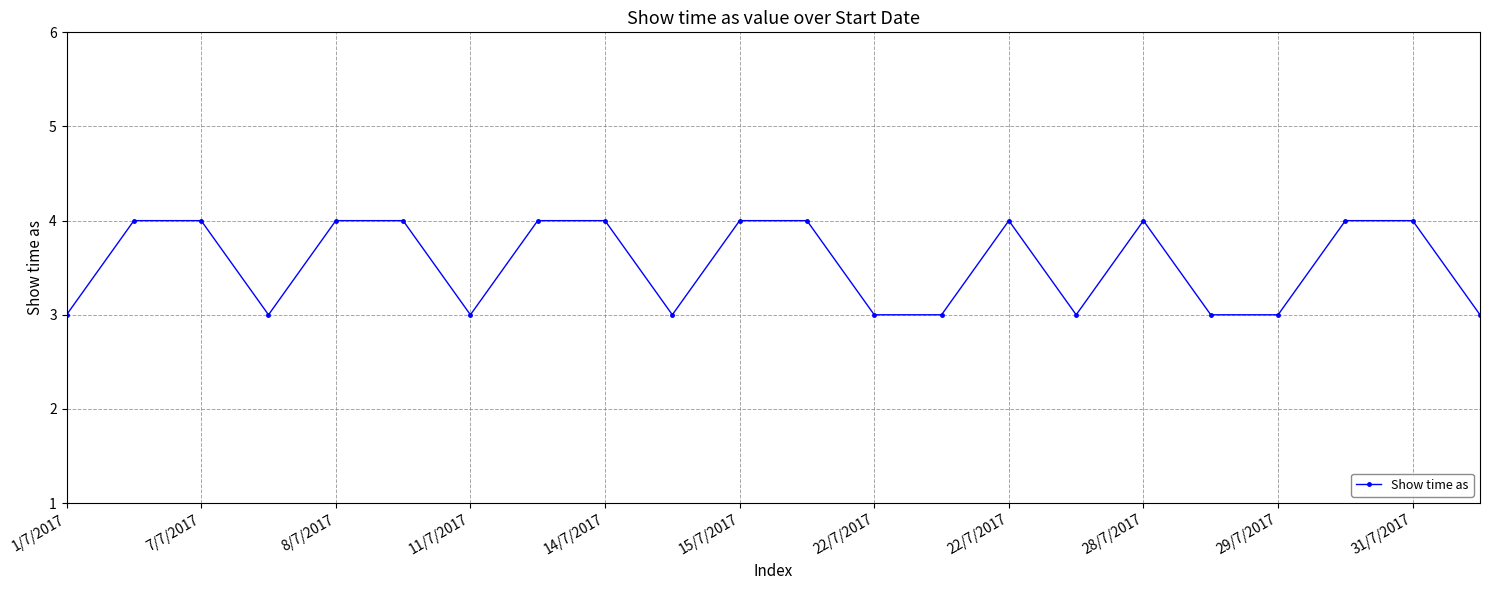

What is the sum of all values?

78